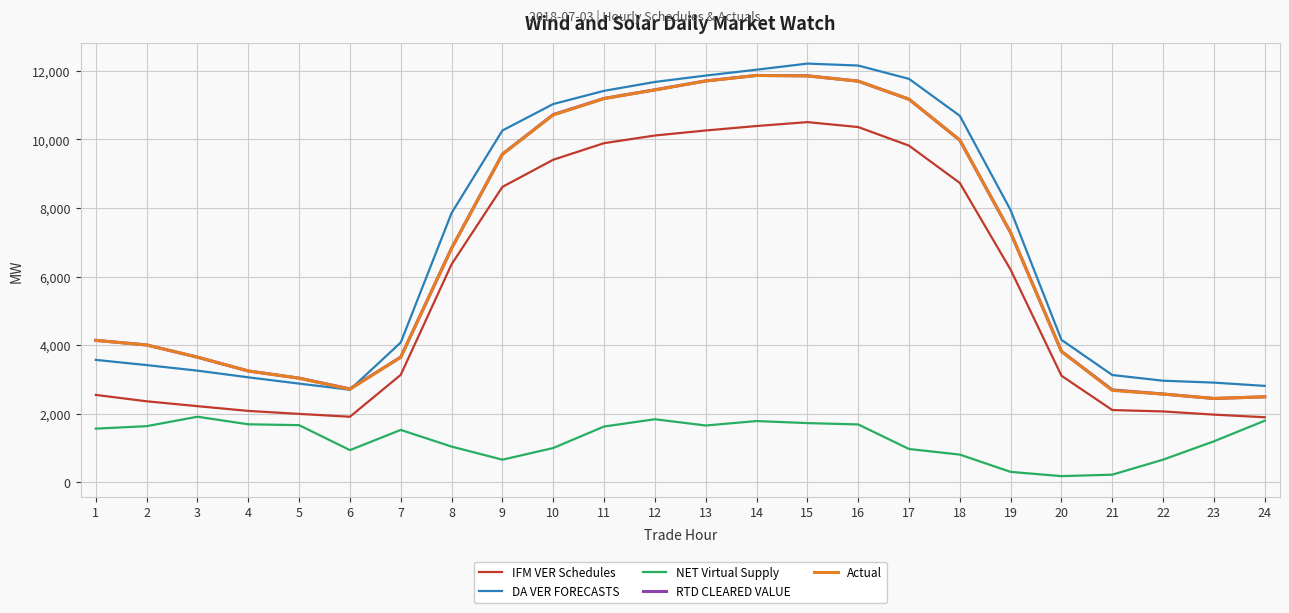

At which label is IFM VER Schedules closest to 6199?

19